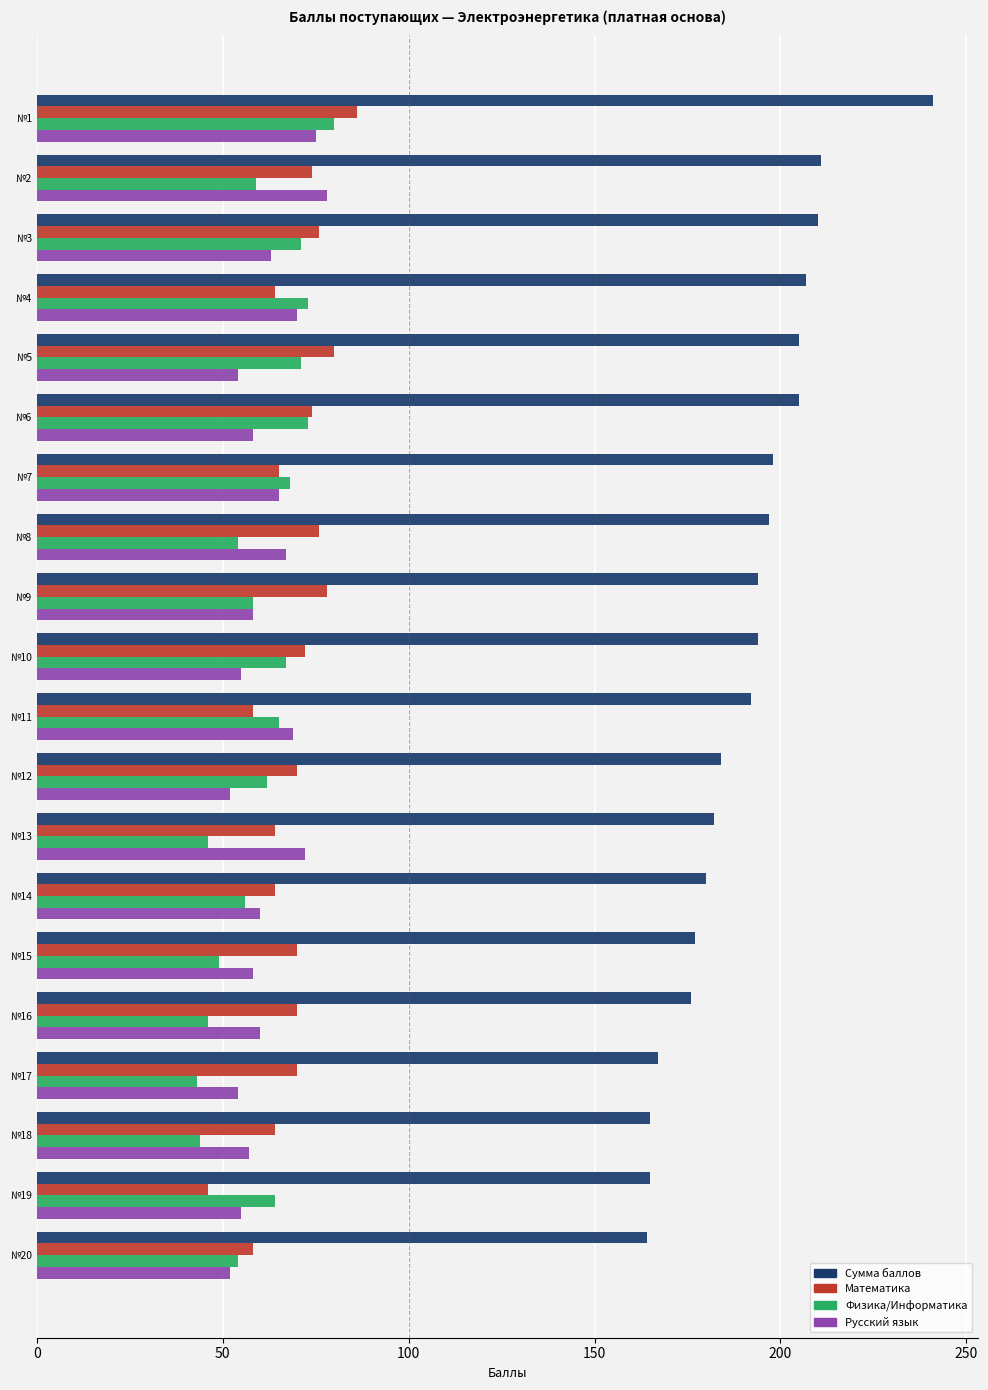

How many data points in Физика/Информатика are less than 62?

10